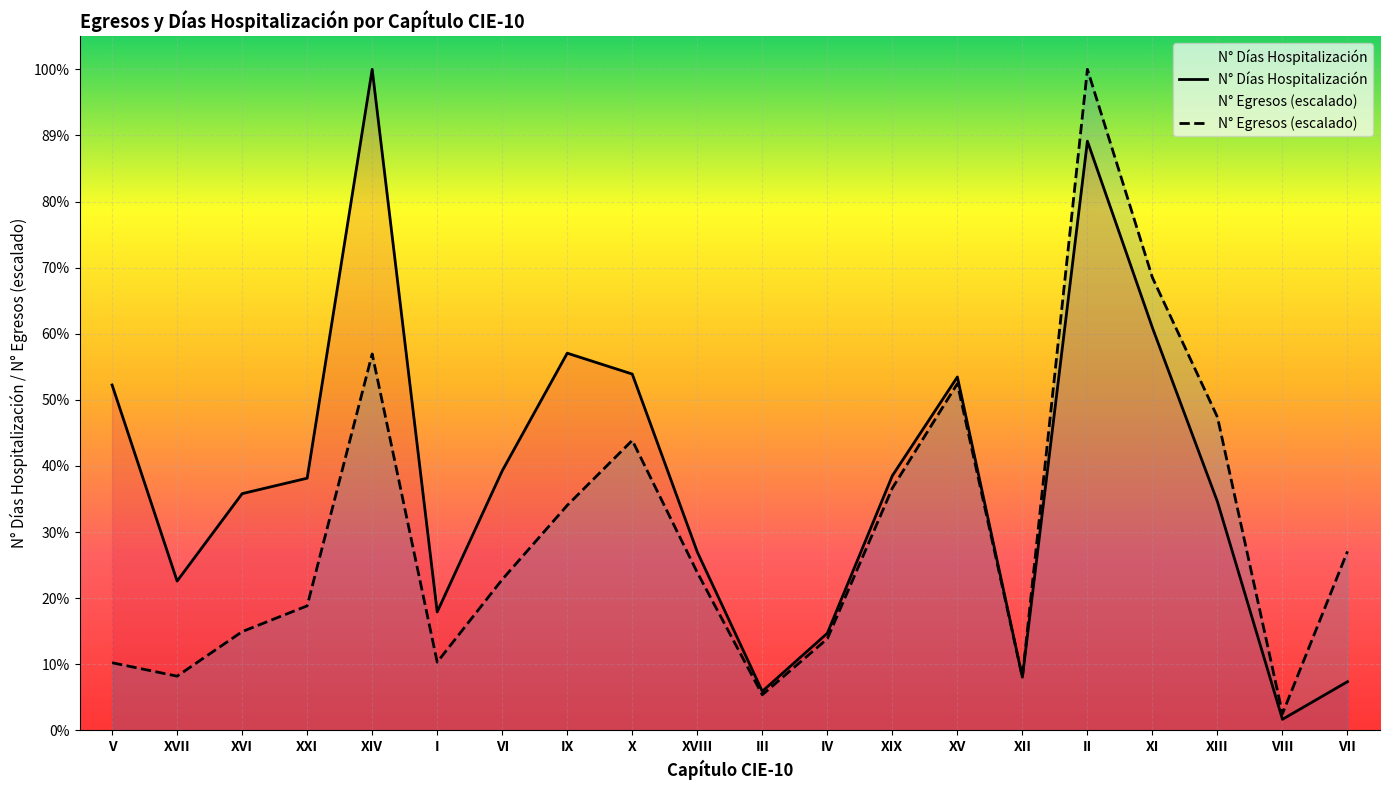

What is the approximate value of N° Egresos at VIII?

6960.3